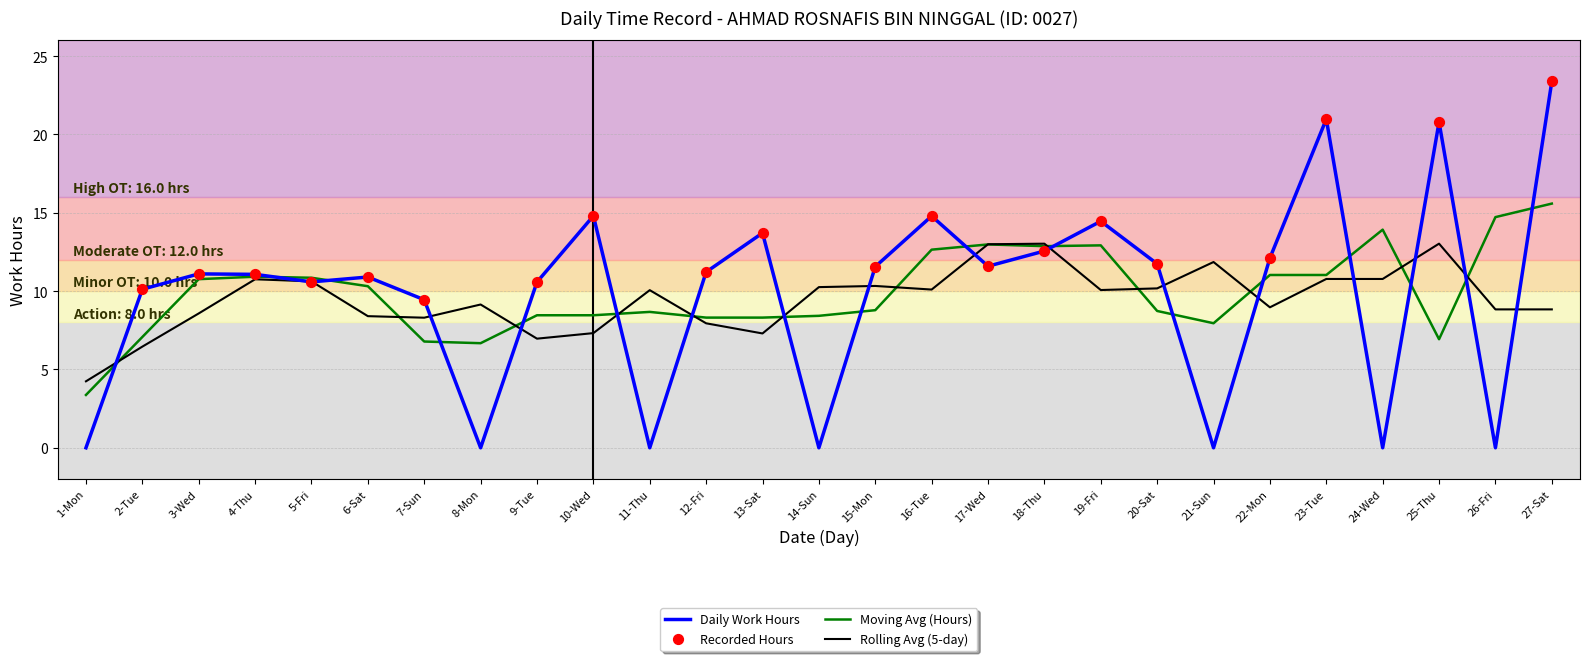

What is the difference between the highest and lowest values at 22-Mon?

3.1